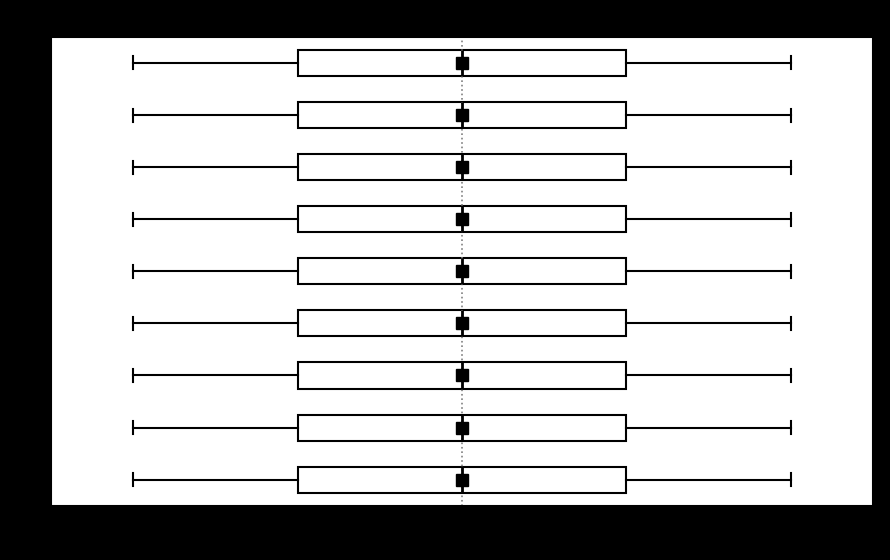

Reading bottom to top, read every box against the x-axis: the position of its median line, the range the box covers, and the ends of its whiskers. The values are not printed on the chart, so give them approximately, as read against the axis.

col_1: median 5, box 3 to 7, whiskers 1 to 9
col_2: median 5, box 3 to 7, whiskers 1 to 9
col_3: median 5, box 3 to 7, whiskers 1 to 9
col_4: median 5, box 3 to 7, whiskers 1 to 9
col_5: median 5, box 3 to 7, whiskers 1 to 9
col_6: median 5, box 3 to 7, whiskers 1 to 9
col_7: median 5, box 3 to 7, whiskers 1 to 9
col_8: median 5, box 3 to 7, whiskers 1 to 9
col_9: median 5, box 3 to 7, whiskers 1 to 9